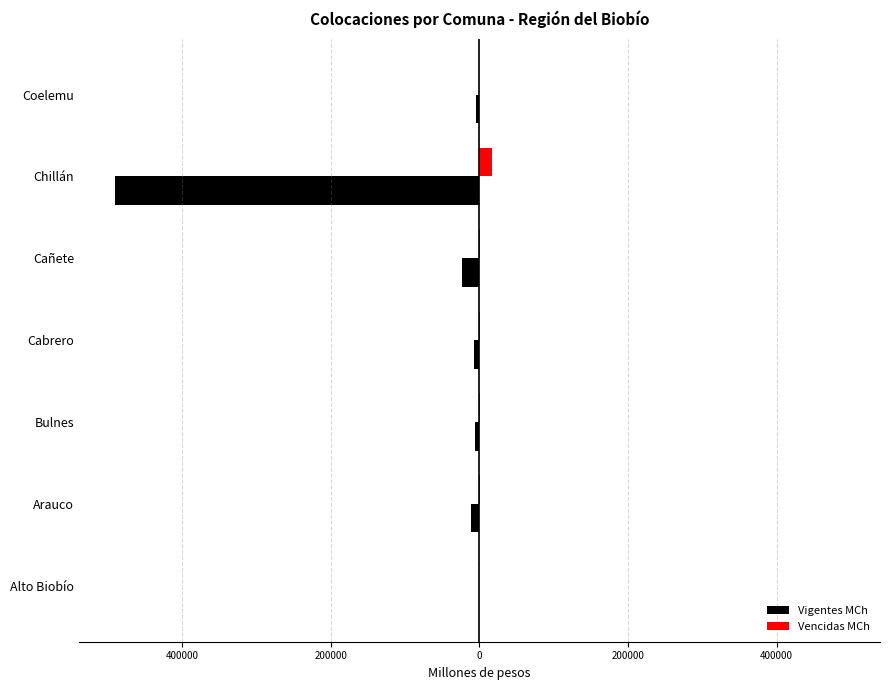

List the series in order of their peak value, lowest first.

Vigentes MCh, Vencidas MCh